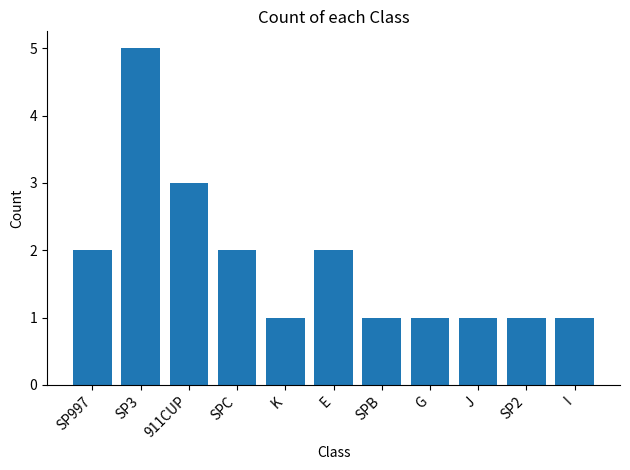

Approximately how many times larger is the value at SPC compared to E?

1.0